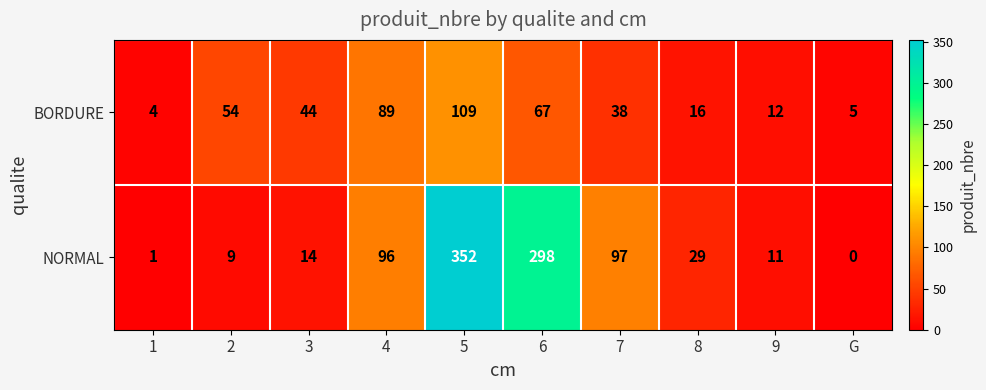

What is the highest value of the NORMAL series?

352